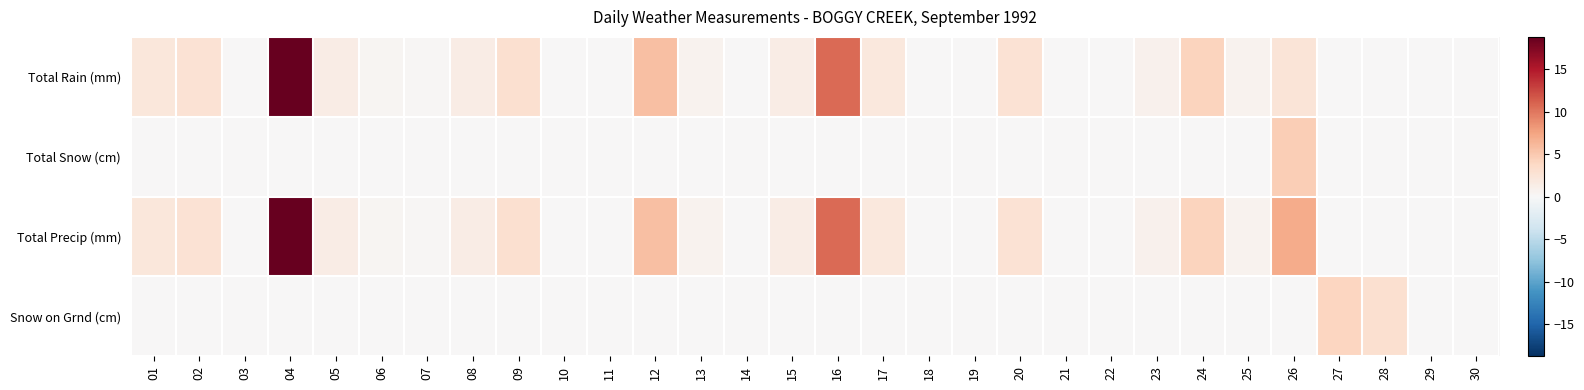

Between 12 and 24, which is larger?

12